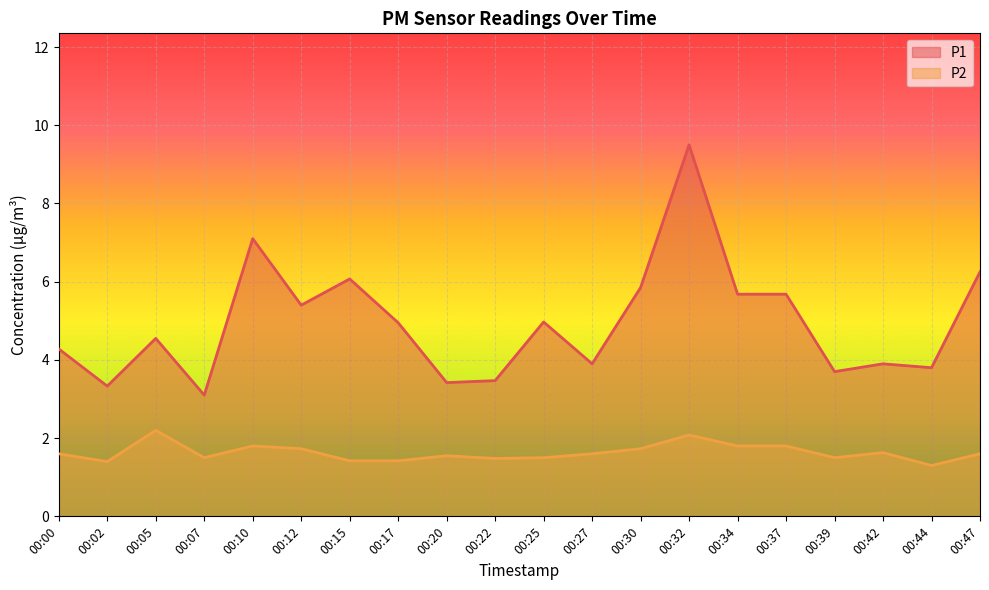

Reading left to right, transcribe all the data shown in this chart.

P1: 00:00=4.3	00:02=3.3	00:05=4.5	00:07=3.1	00:10=7.1	00:12=5.4	00:15=6.1	00:17=5.0	00:20=3.4	00:22=3.5	00:25=5.0	00:27=3.9	00:30=5.8	00:32=9.5	00:34=5.7	00:37=5.7	00:39=3.7	00:42=3.9	00:44=3.8	00:47=6.2
P2: 00:00=1.6	00:02=1.4	00:05=2.2	00:07=1.5	00:10=1.8	00:12=1.7	00:15=1.4	00:17=1.4	00:20=1.6	00:22=1.5	00:25=1.5	00:27=1.6	00:30=1.7	00:32=2.1	00:34=1.8	00:37=1.8	00:39=1.5	00:42=1.6	00:44=1.3	00:47=1.6